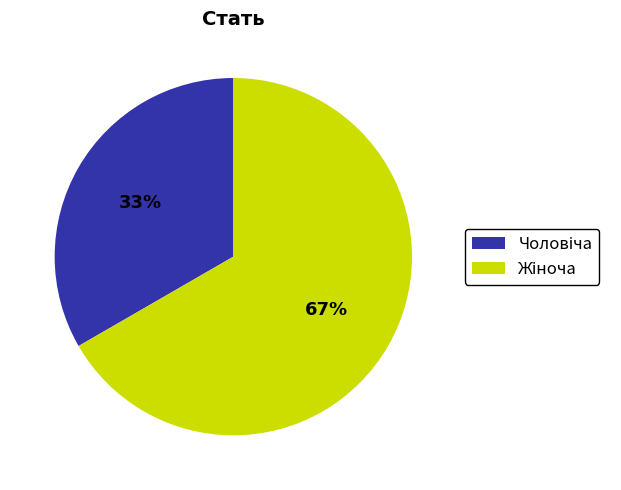

Does any single category account for the majority?

Yes